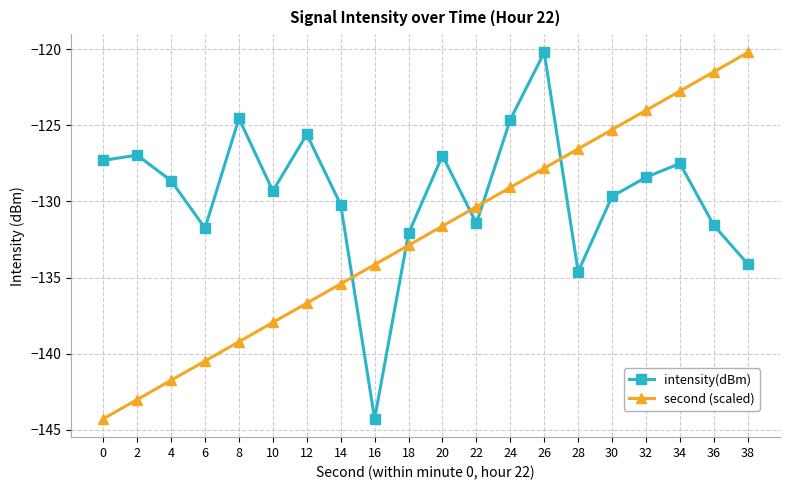

In intensity(dBm), how many points are lower than both neighbors (excluding endpoints)?

5